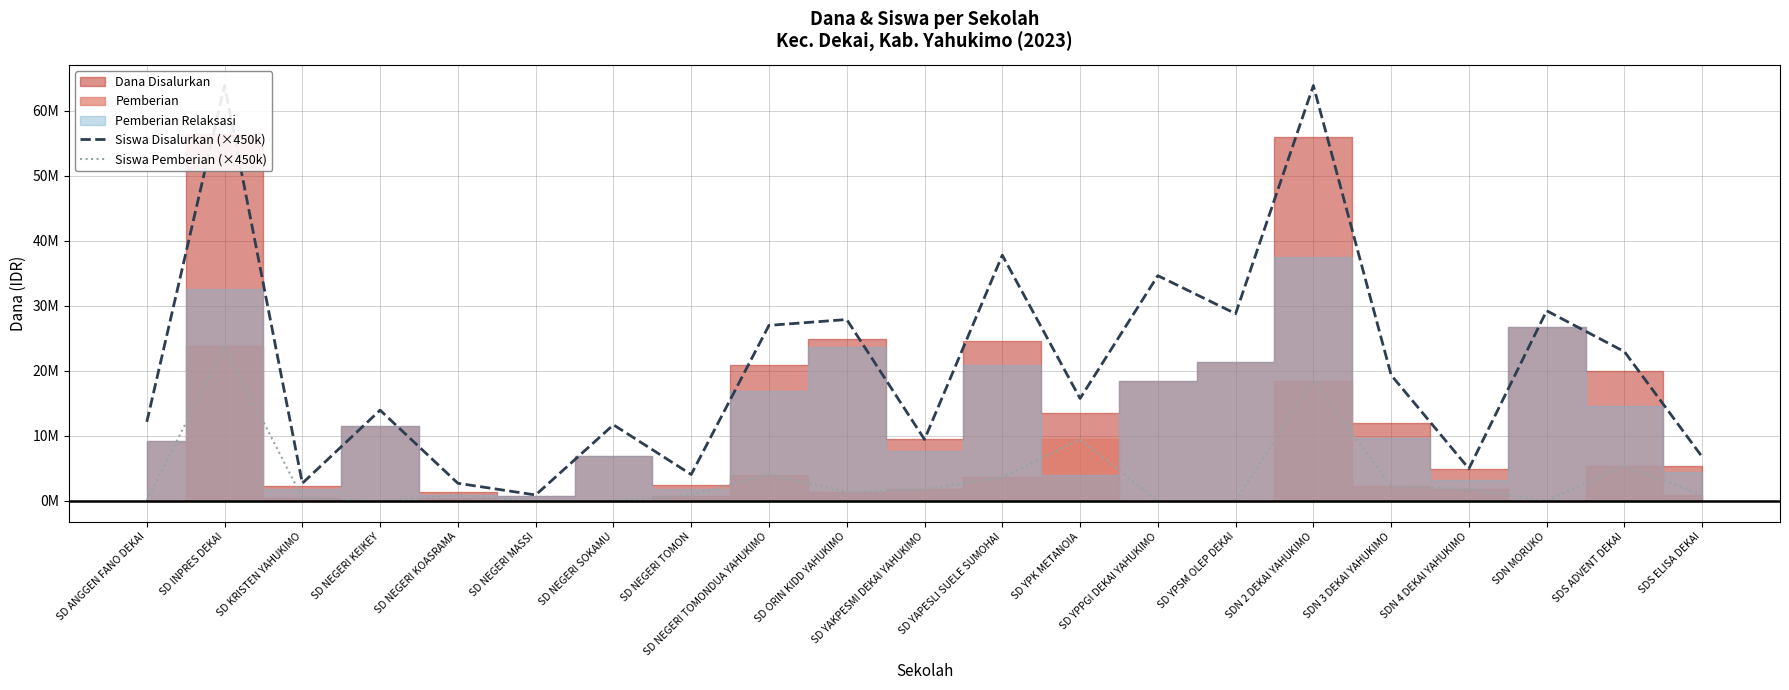

Rank the series at SD KRISTEN YAHUKIMO from lowest to highest value.

Siswa Pemberian (×450k), Siswa Disalurkan (×450k)